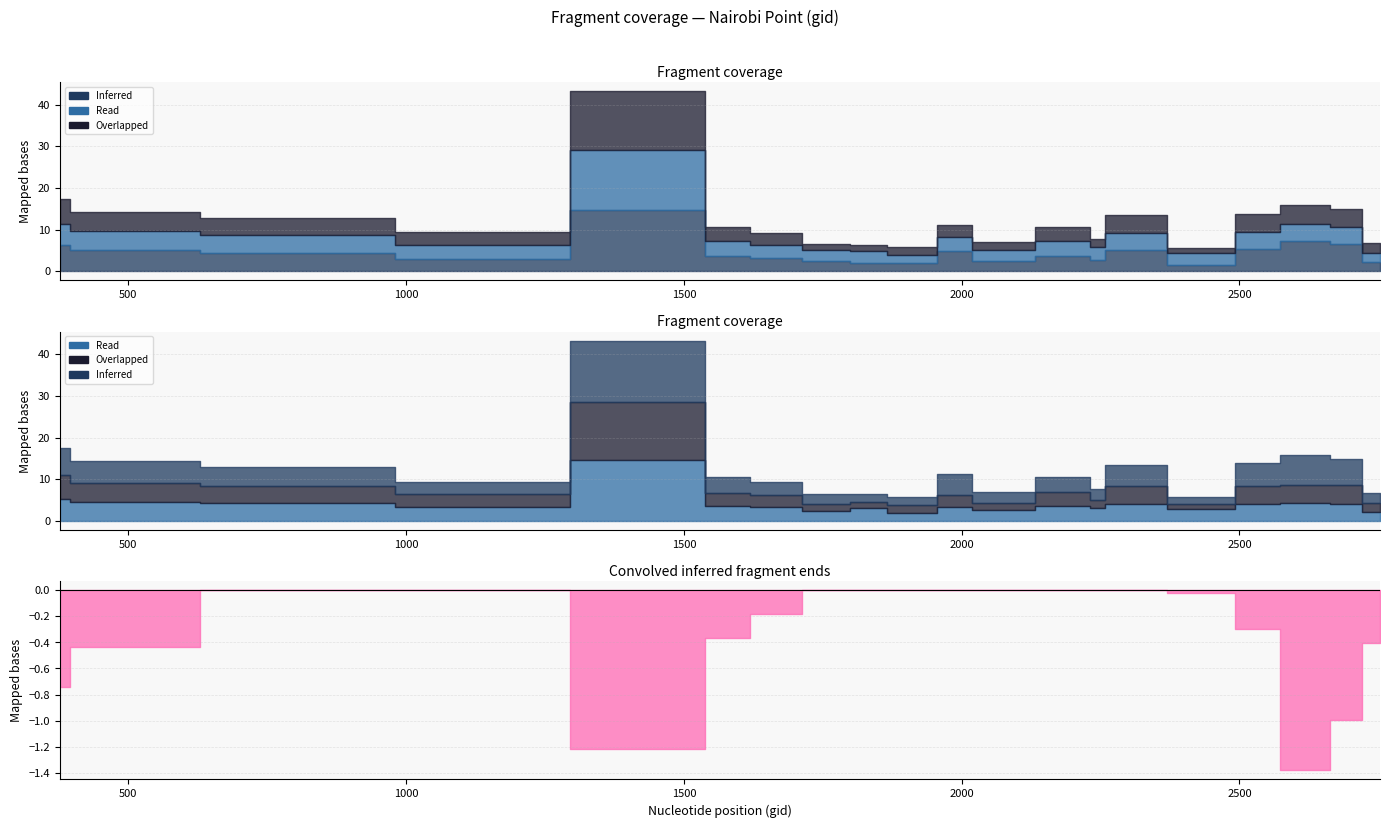

How many lines are shown in the chart?

4